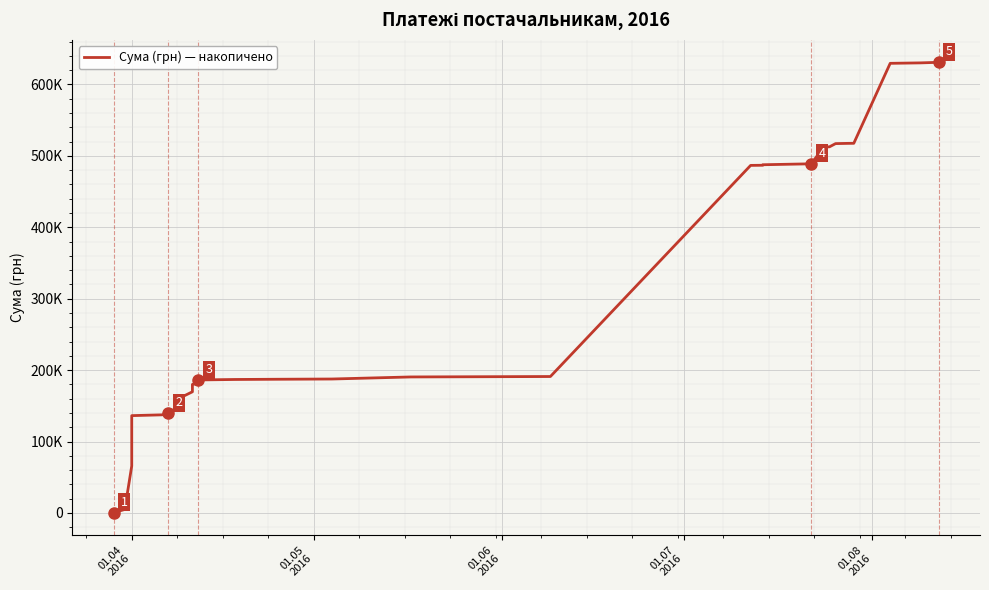

What is the difference between the second highest and minimum values?

630105.1